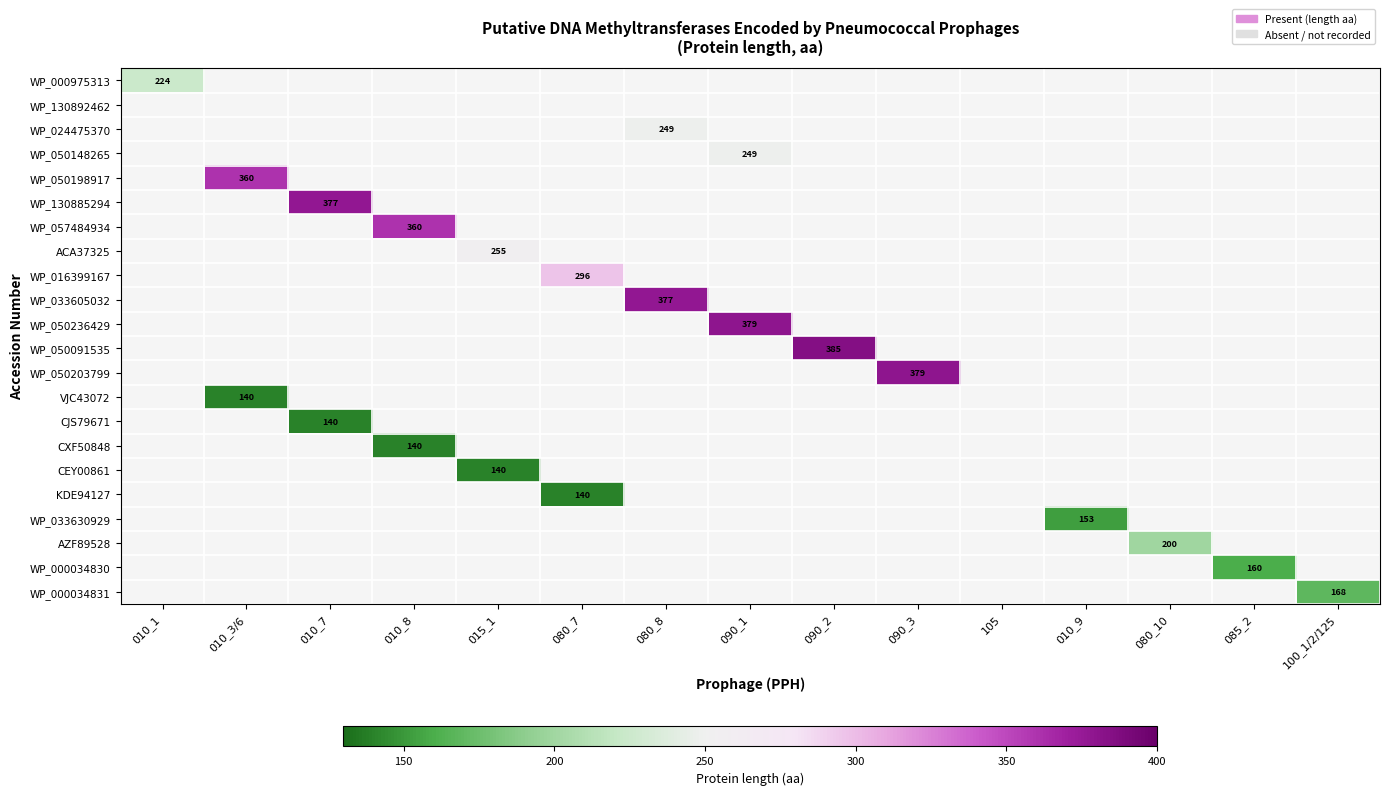

Is it true that WP_000034831 equals 252 at 100_1/2/125?

False